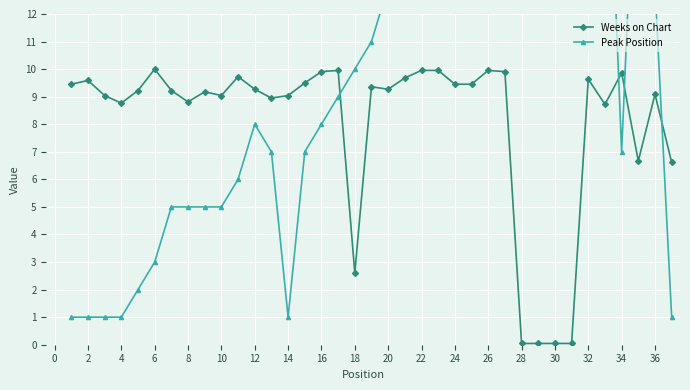

Is this an area chart (filled region under the line)?

No